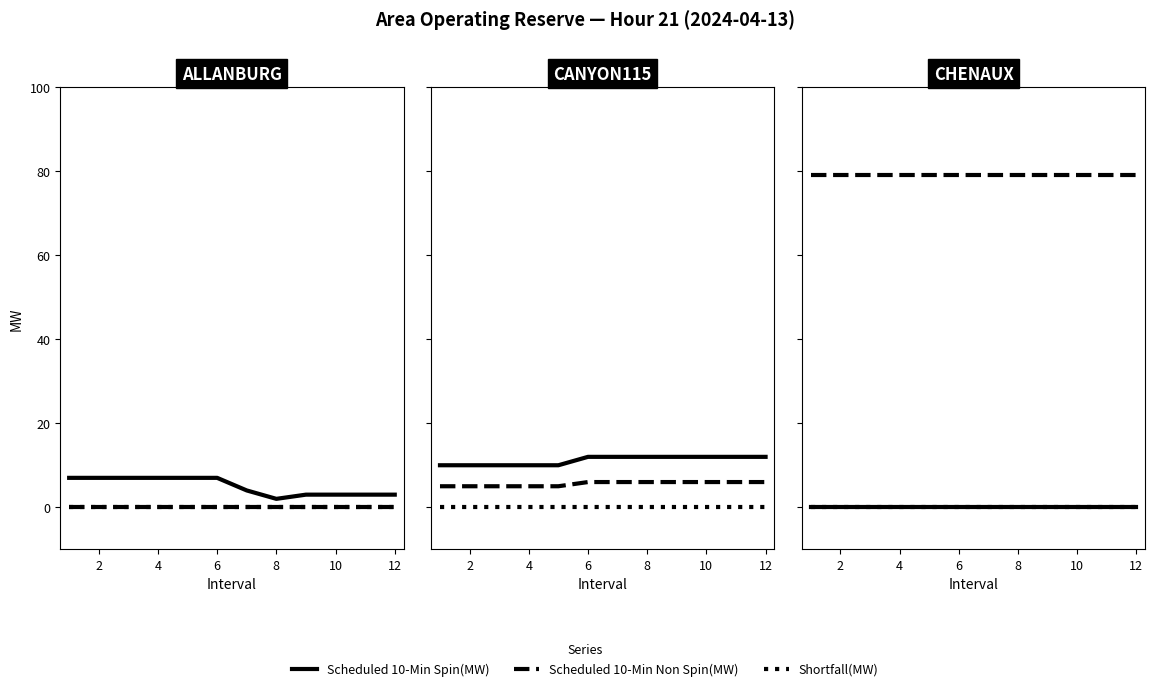

Between 2 and 8, which series saw the biggest shift?

Scheduled 10-Min Spin(MW)